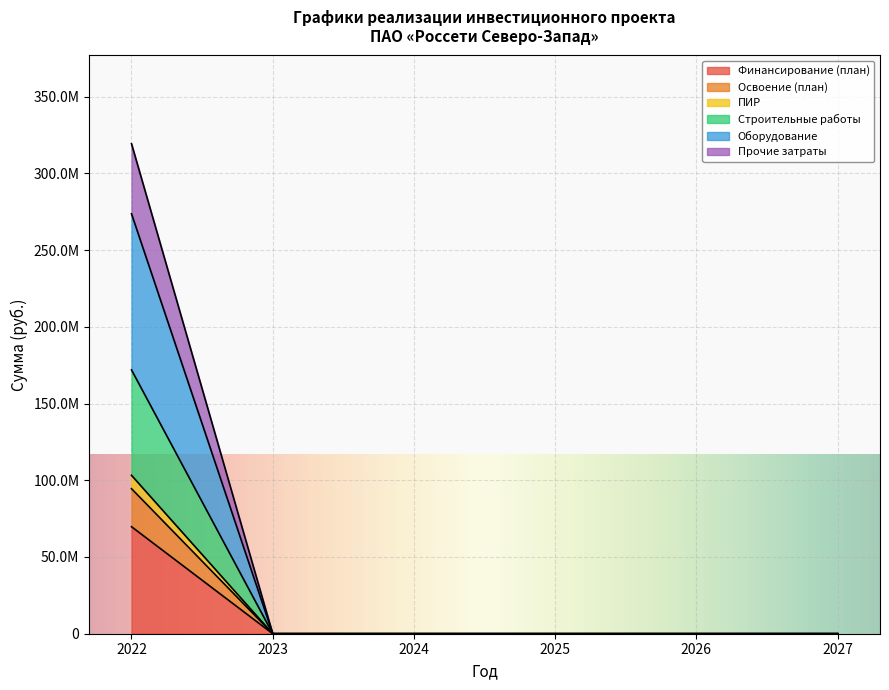

True or false: Прочие затраты and Строительные работы cross at least once.

False